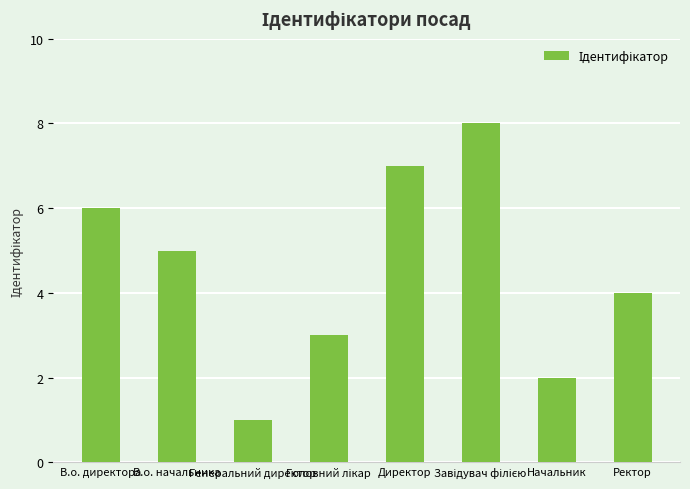

What is the sum of the values at Директор and В.о. начальника?

12